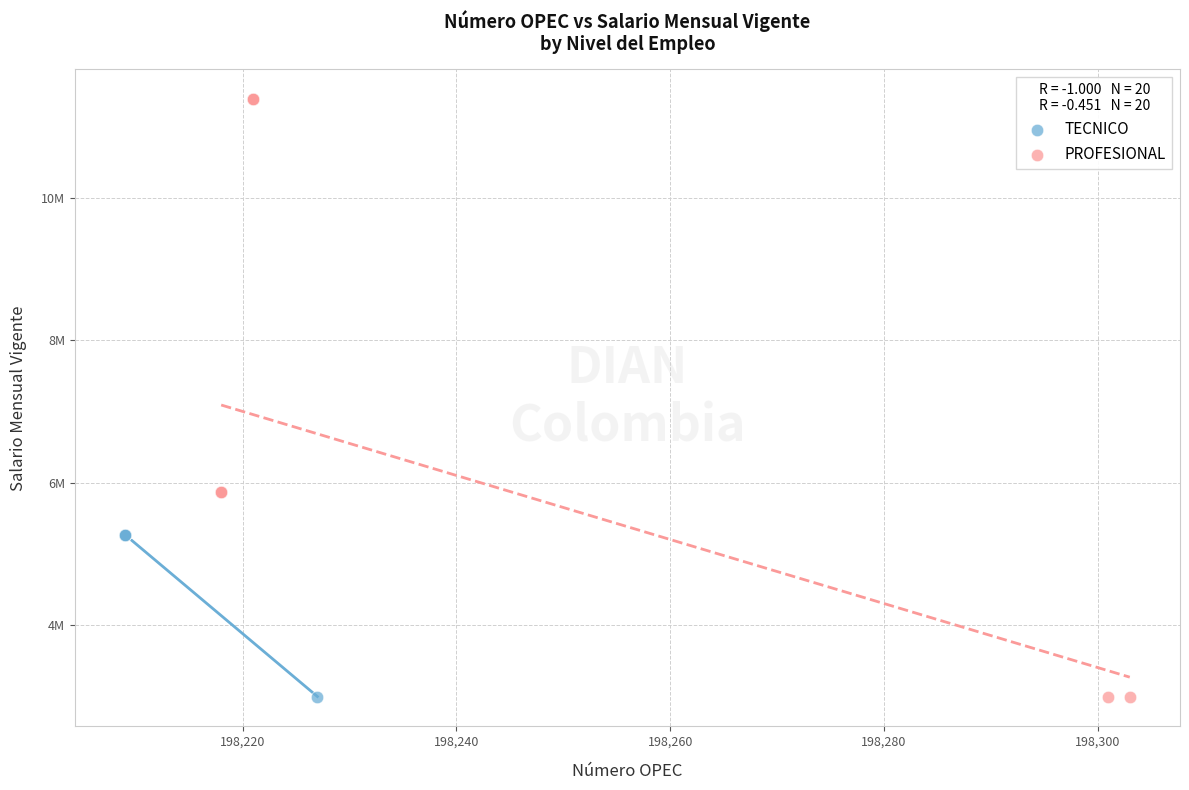

Which series has the largest Y range (max minus min)?

PROFESIONAL